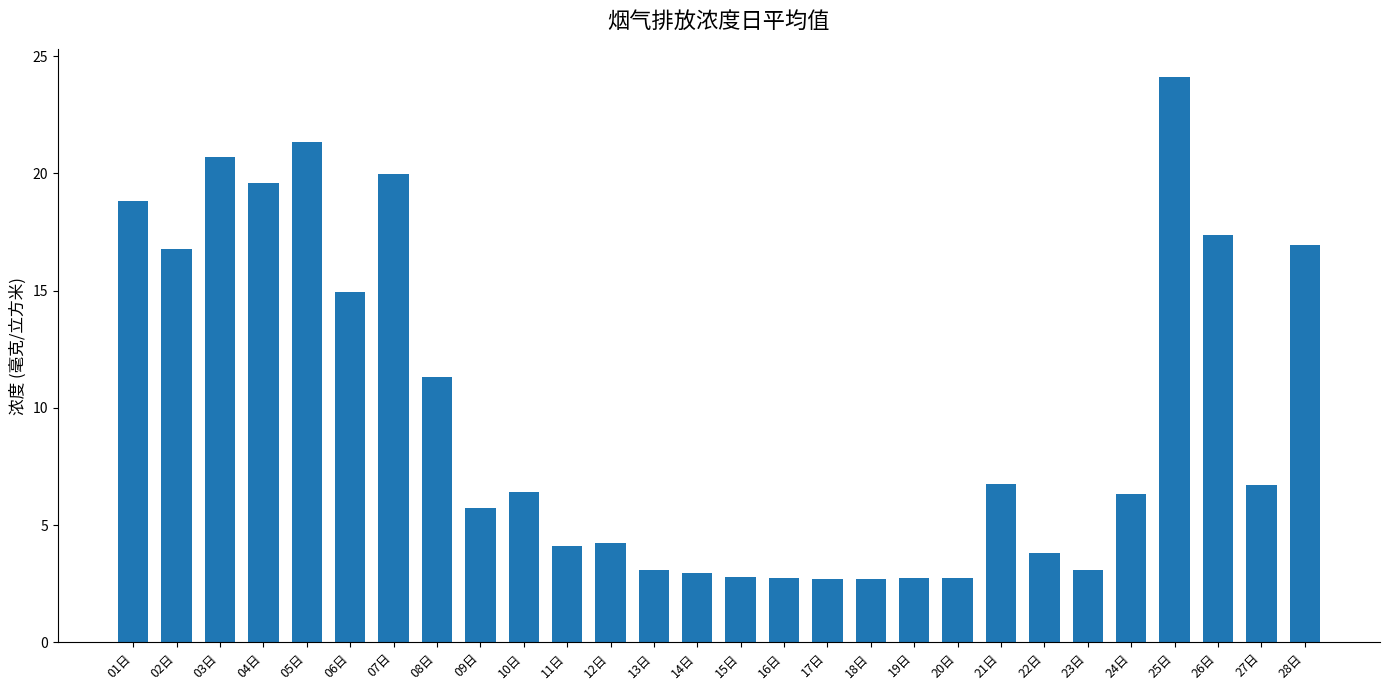

What is the maximum value shown in the chart?

24.1